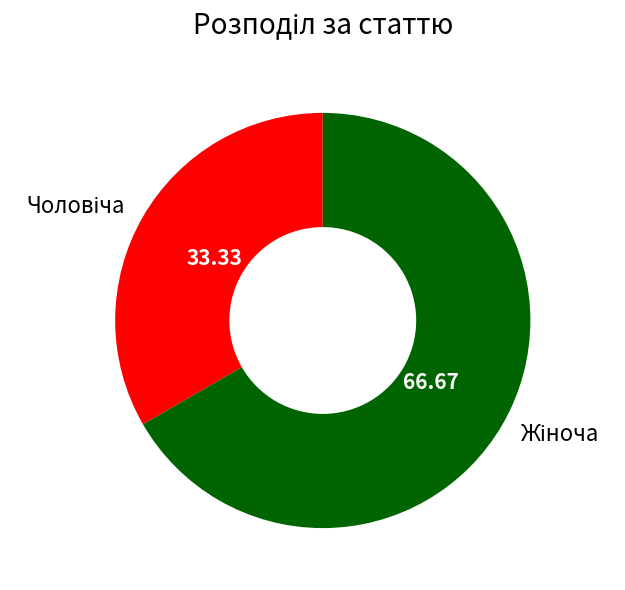

What is the largest slice in the pie chart?

Жіноча